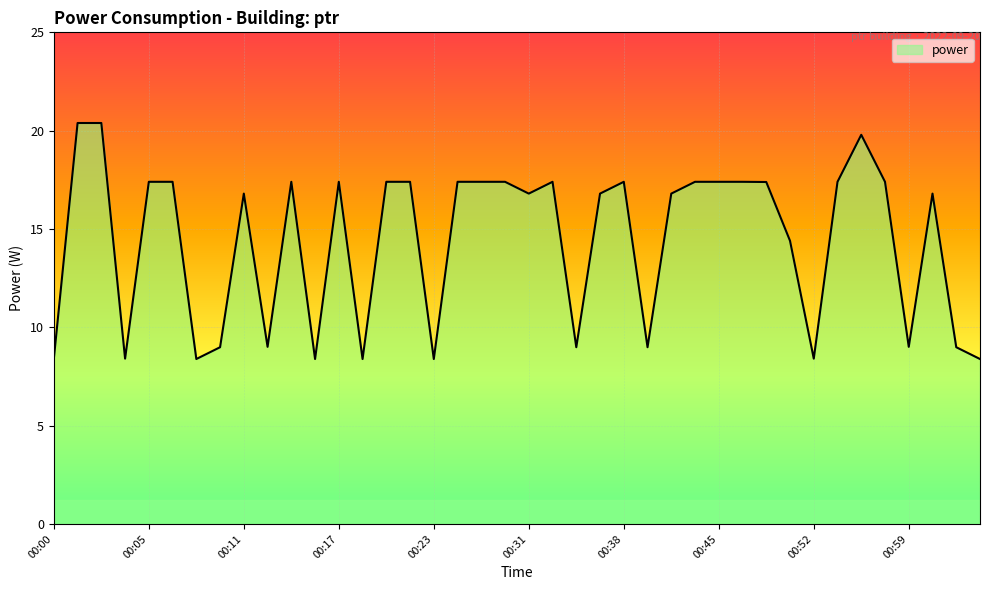

How many lines are shown in the chart?

1